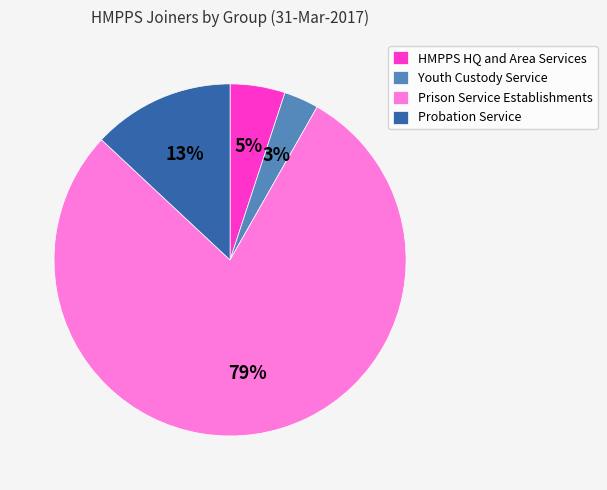

True or false: HMPPS HQ and Area Services accounts for 5% of the total.

True